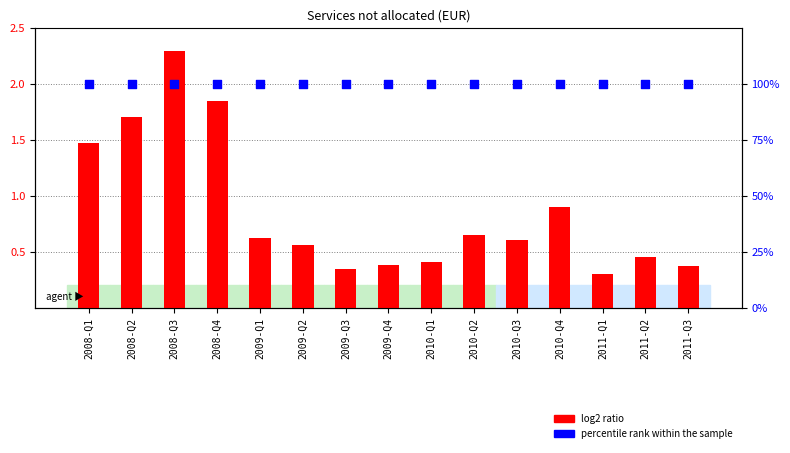

Is the value of percentile rank within the sample at 2008-Q1 greater than the value of log2 ratio at 2010-Q1?

Yes